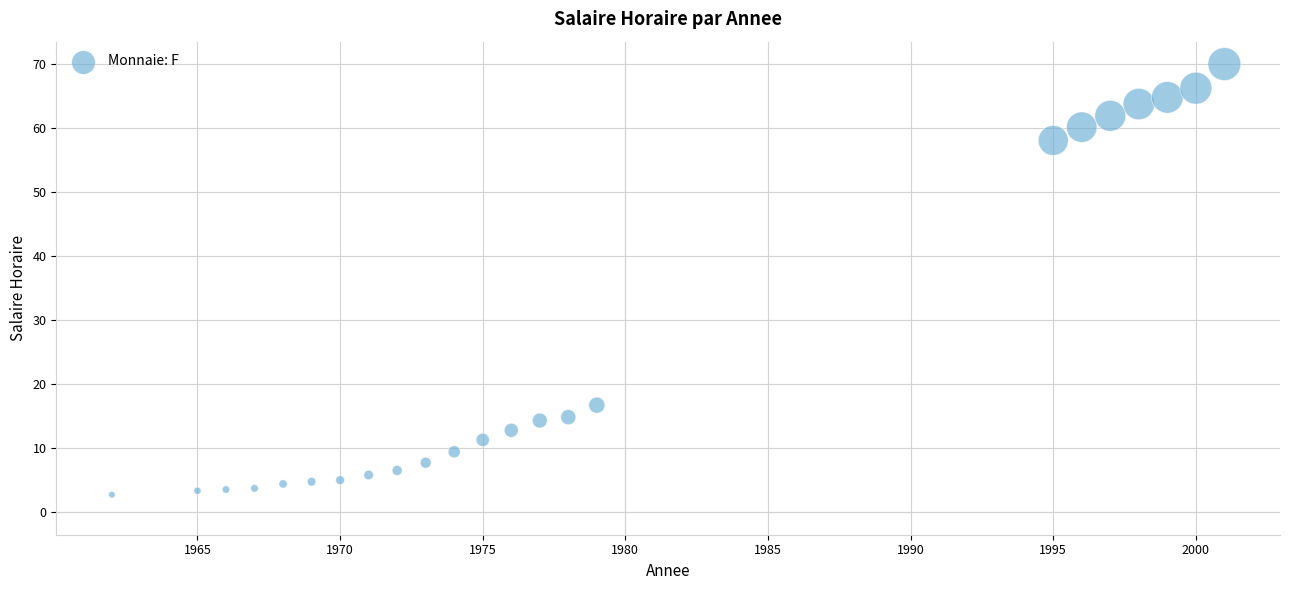

What is the range of Y values (max minus min)?

67.2